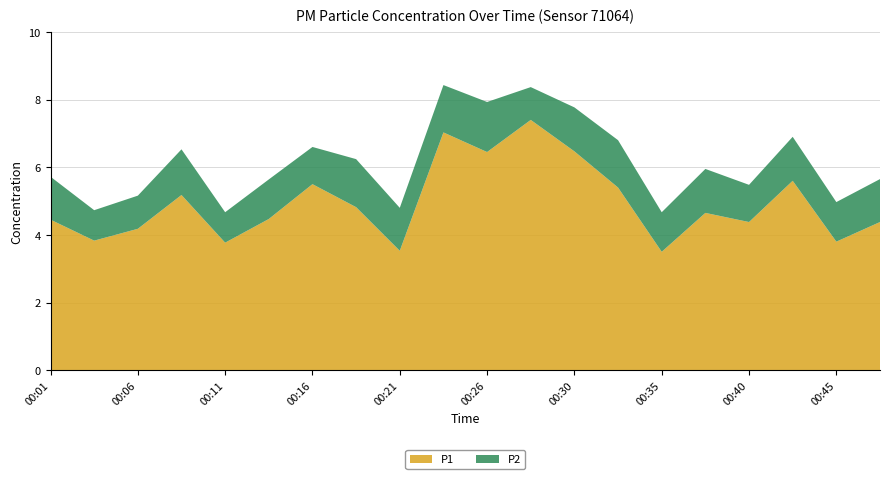

Reading right to left, extract all data points from this chart.

P1: 4.4	3.8	5.6	4.4	4.7	3.5	5.4	6.5	7.4	6.5	7.0	3.5	4.8	5.5	4.5	3.8	5.2	4.2	3.8	4.5
P2: 1.3	1.2	1.3	1.1	1.3	1.2	1.4	1.3	1.0	1.5	1.4	1.3	1.4	1.1	1.2	0.9	1.4	1.0	0.9	1.3